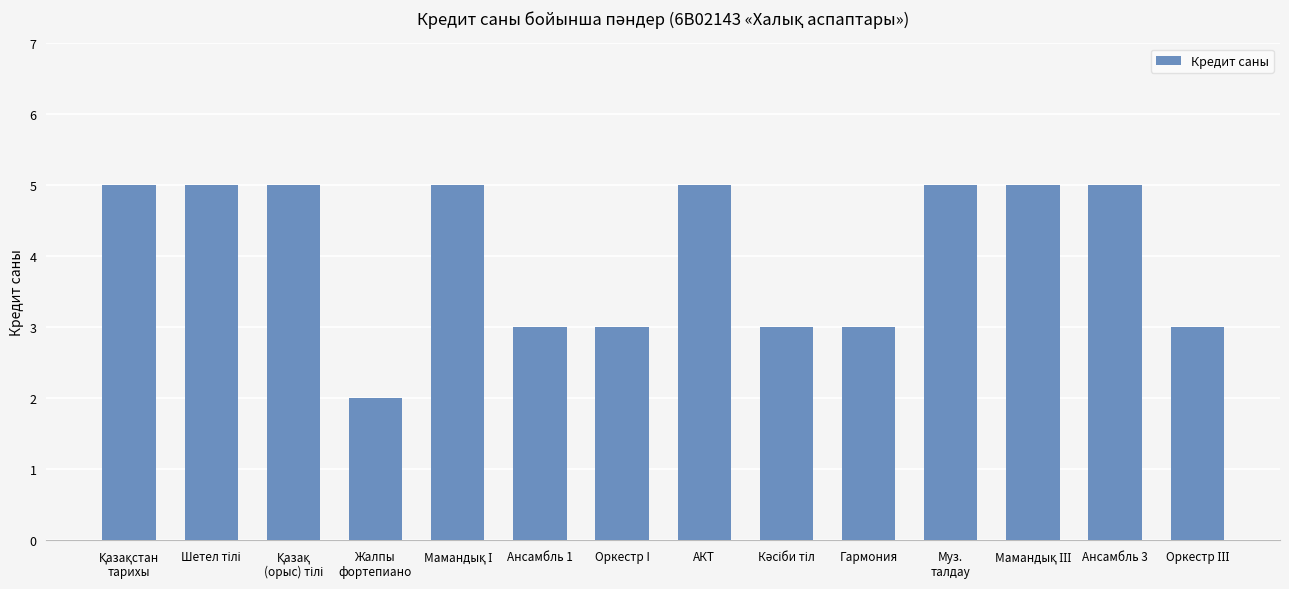

What is the greatest value displayed?

5